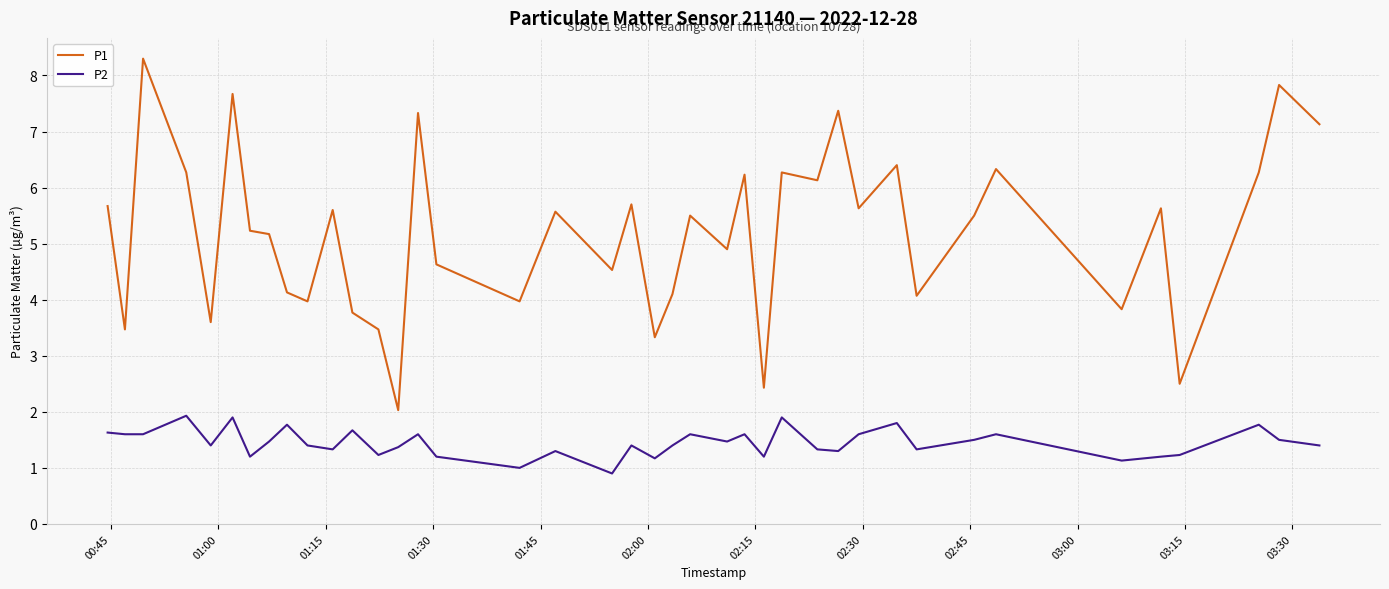

Rank the series by their average value, from highest to lowest.

P1, P2